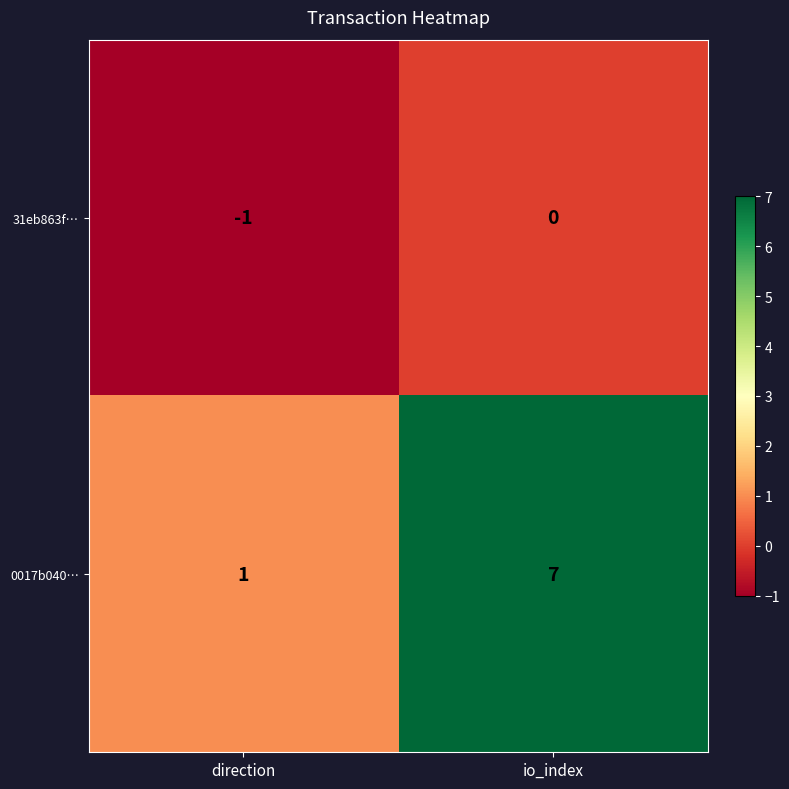

At which category is the sum across all series the highest?

io_index